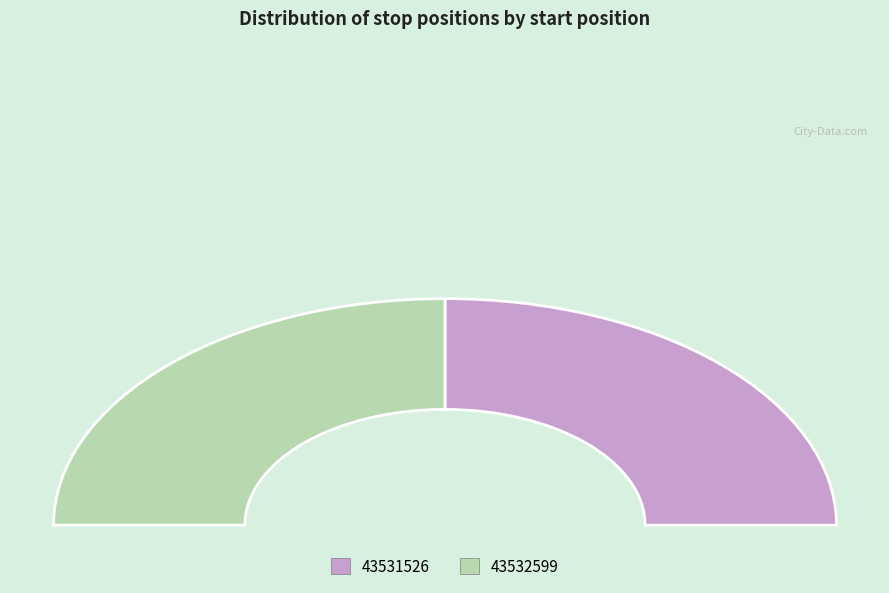

What portion of the pie excludes 43532599?

50.0%